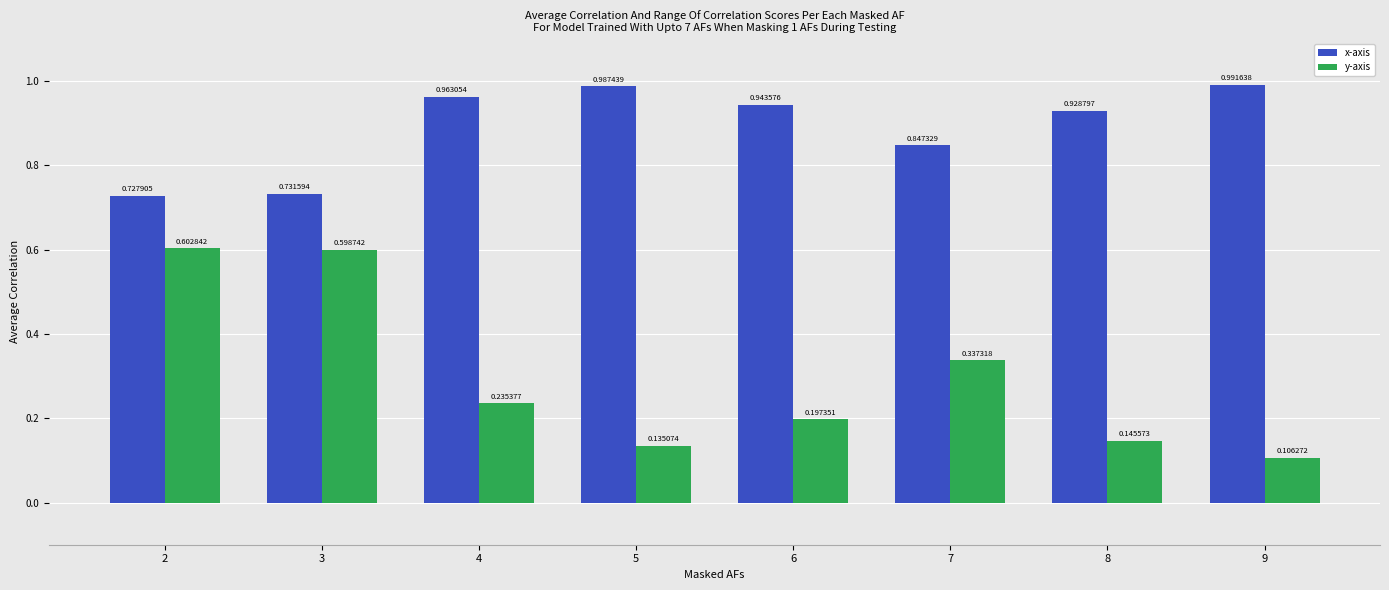

What are all the series names shown in the legend?

x-axis, y-axis